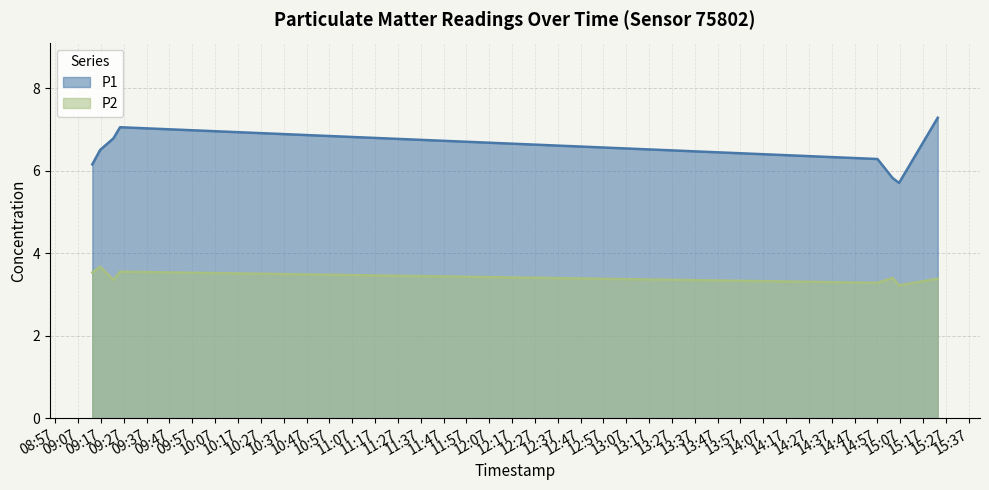

Which label corresponds to the smallest value in the chart?

2023-02-28T15:06:26